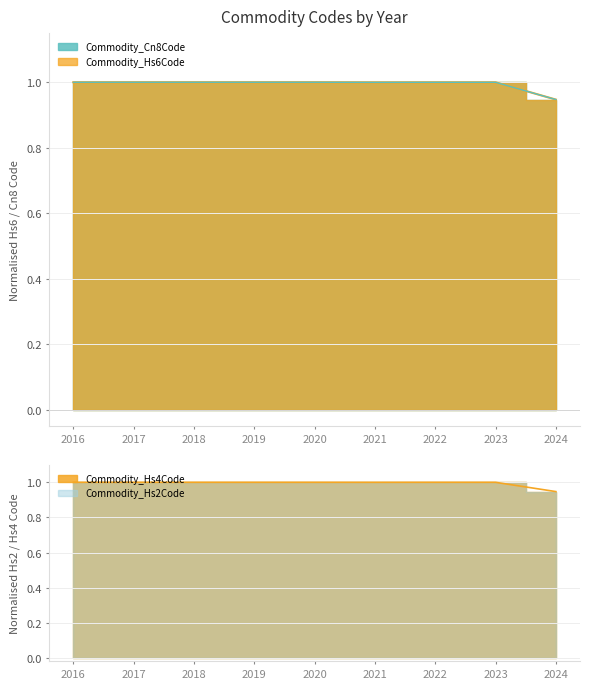

What is the sum of the Commodity_Hs2Code values at 2019 and 2024?

1.9